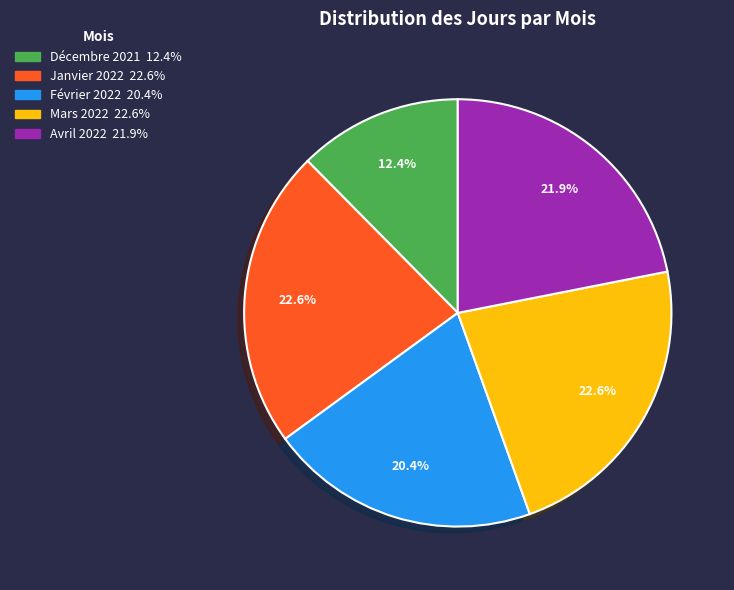

To the nearest percent, what is the difference between the largest and smallest slice percentages?

10%